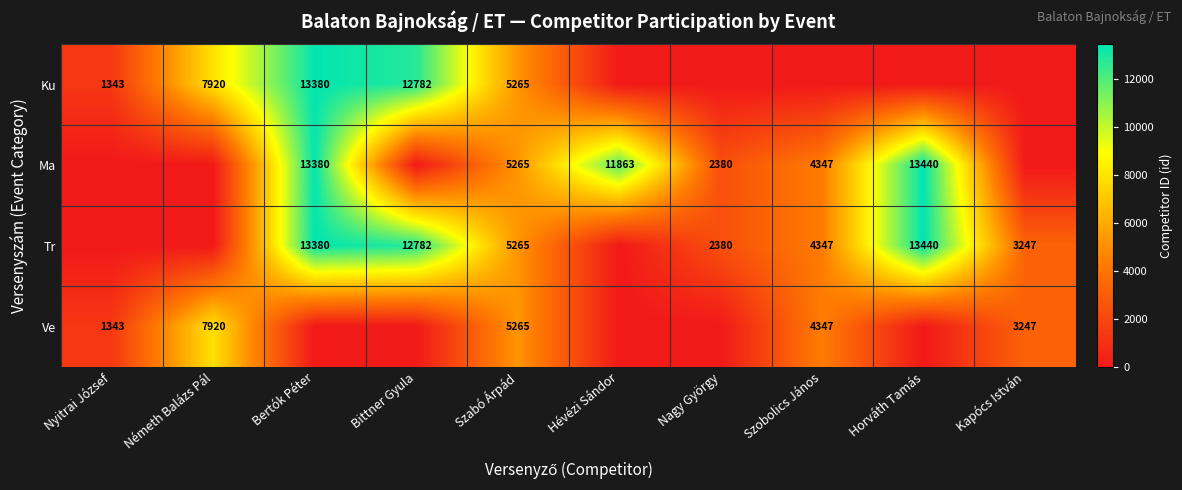

True or false: Ma has a value of 8844 at Bertók Péter.

False